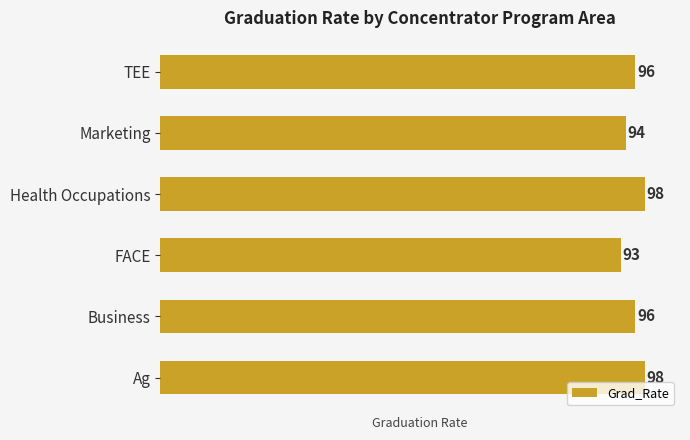

The chart shows a value of 98 at Ag. True or false?

True